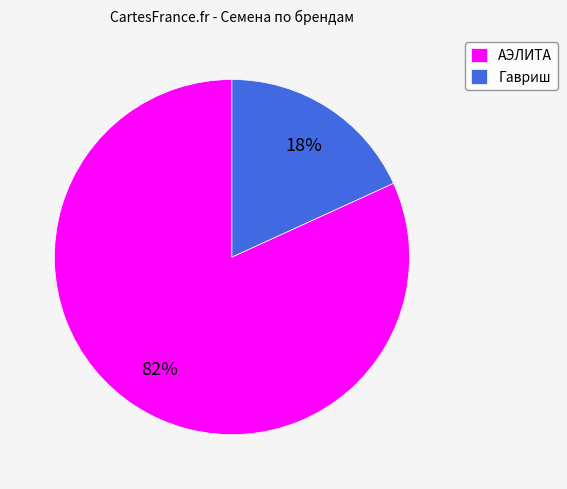

Which has a higher value, Гавриш or АЭЛИТА?

АЭЛИТА